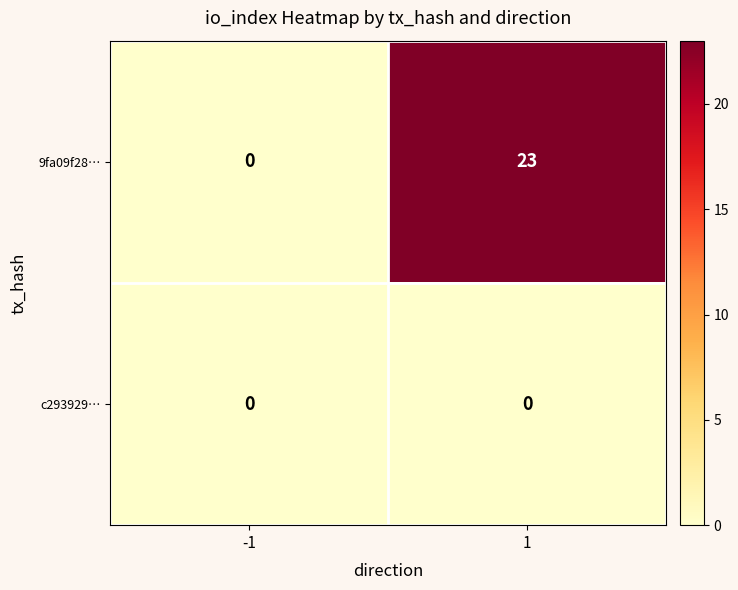

Read the 9fa09f28… value at 1.

23